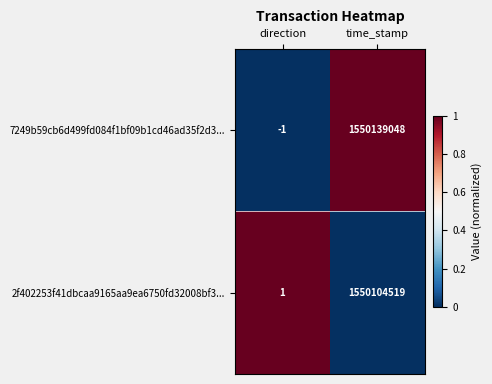

What value does the 7249b59cb6d499fd084f1bf09b1cd46ad35f2d3... series have at time_stamp, to the nearest 10?

1550139050